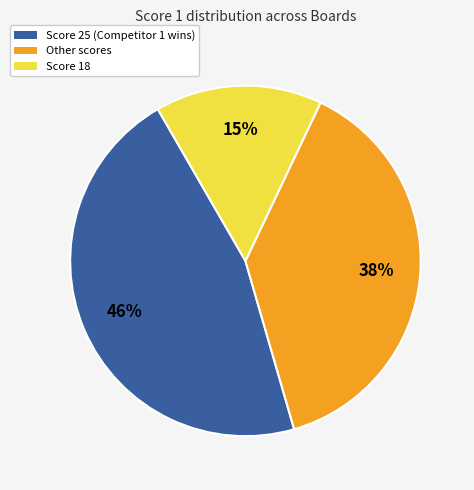

Count the number of slices in the pie.

3